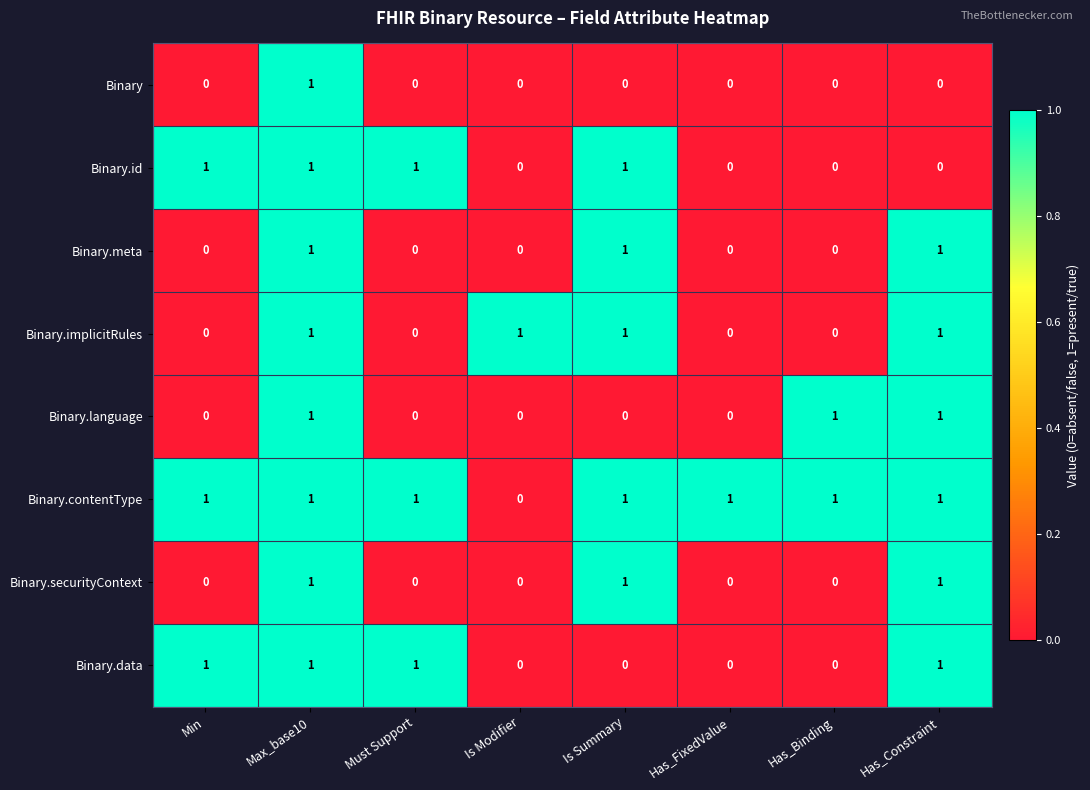

How many Binary.language values are between 0 and 1?

8